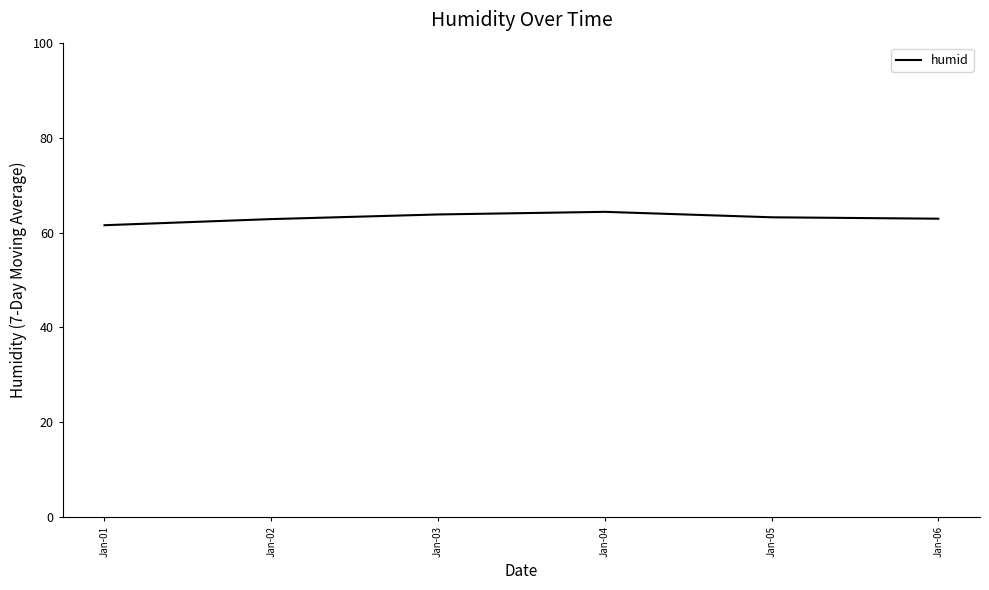

True or false: there are more than 0 points higher than both neighbors.

True